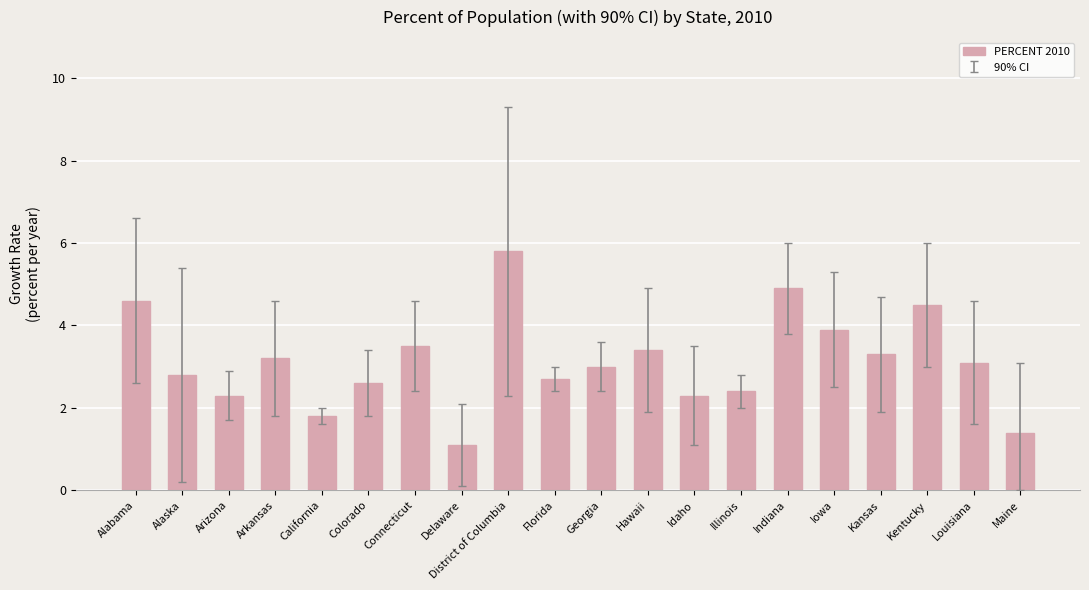

Reading right to left, extract all data points from this chart.

Maine=1.4	Louisiana=3.1	Kentucky=4.5	Kansas=3.3	Iowa=3.9	Indiana=4.9	Illinois=2.4	Idaho=2.3	Hawaii=3.4	Georgia=3.0	Florida=2.7	District of Columbia=5.8	Delaware=1.1	Connecticut=3.5	Colorado=2.6	California=1.8	Arkansas=3.2	Arizona=2.3	Alaska=2.8	Alabama=4.6